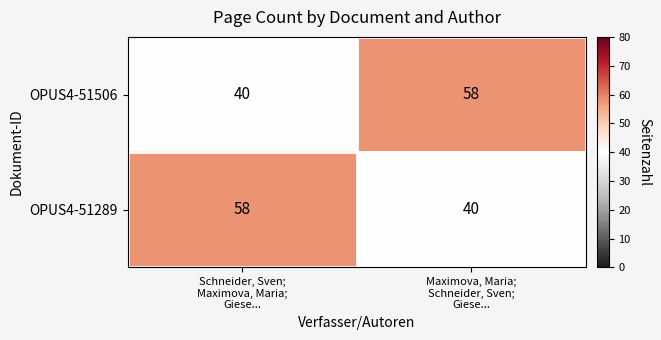

What is the sum of all OPUS4-51289 values?

98